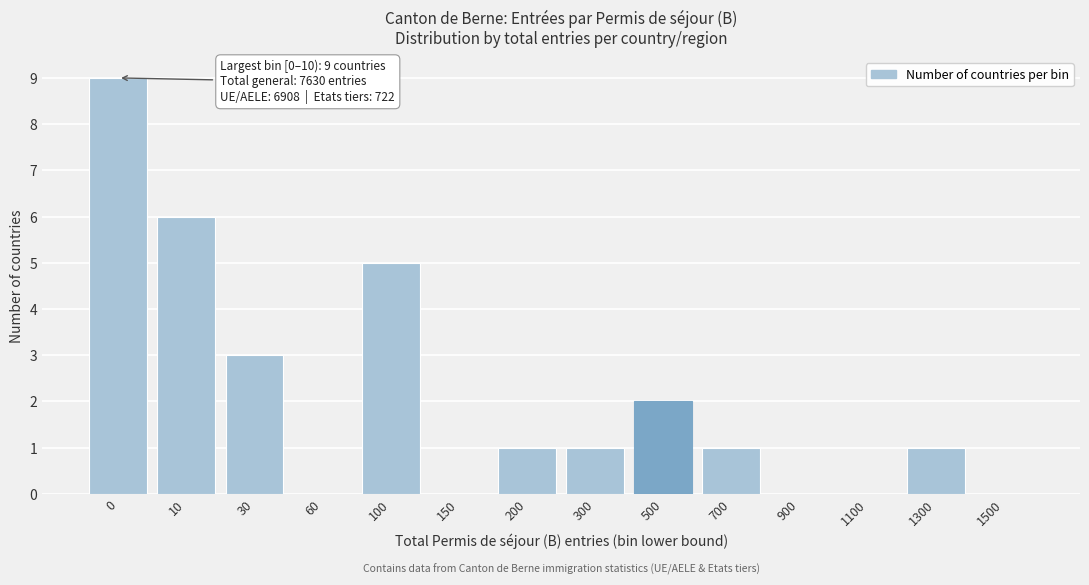

Reading left to right, extract all data points from this chart.

0=9	10=6	30=3	60=0	100=5	150=0	200=1	300=1	500=2	700=1	900=0	1100=0	1300=1	1500=0